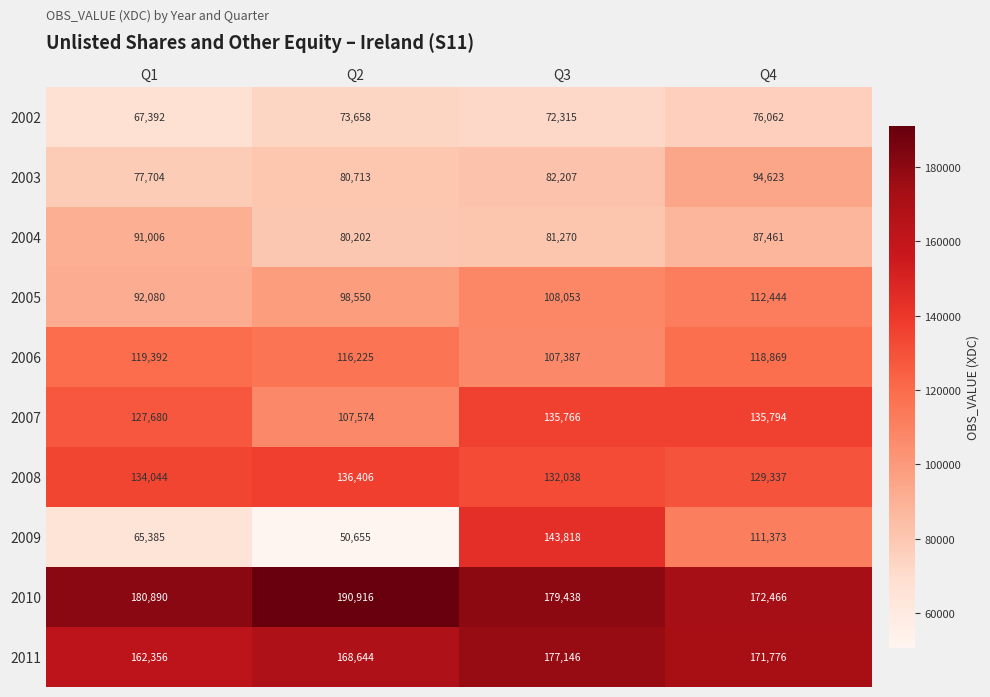

What is the minimum value shown in the chart?

50655